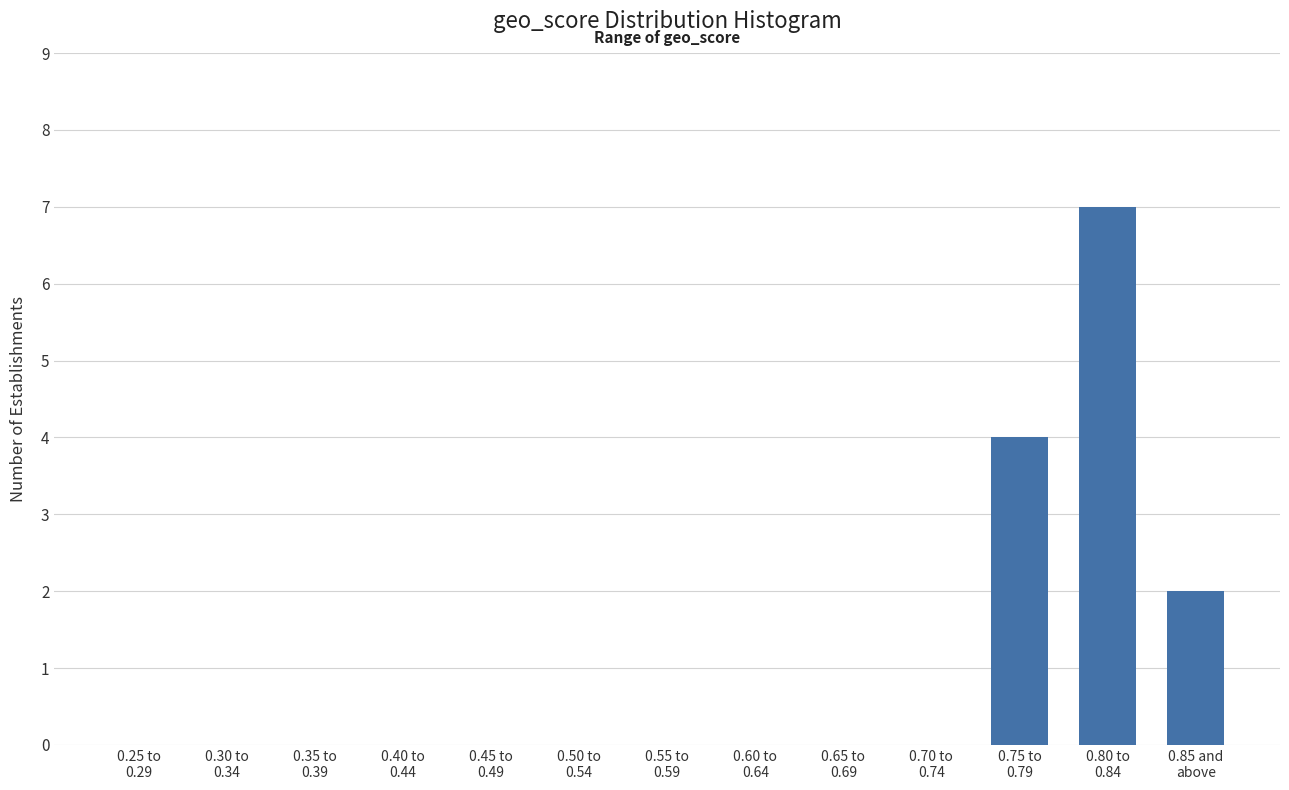

What is the sum of all values?

13